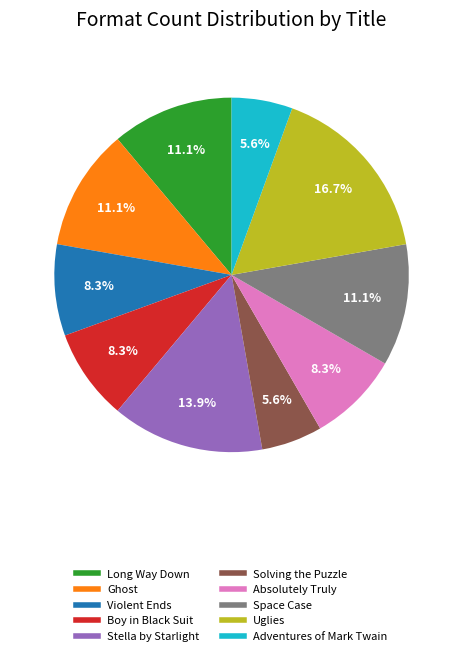

Which category has the biggest portion of the pie?

Uglies